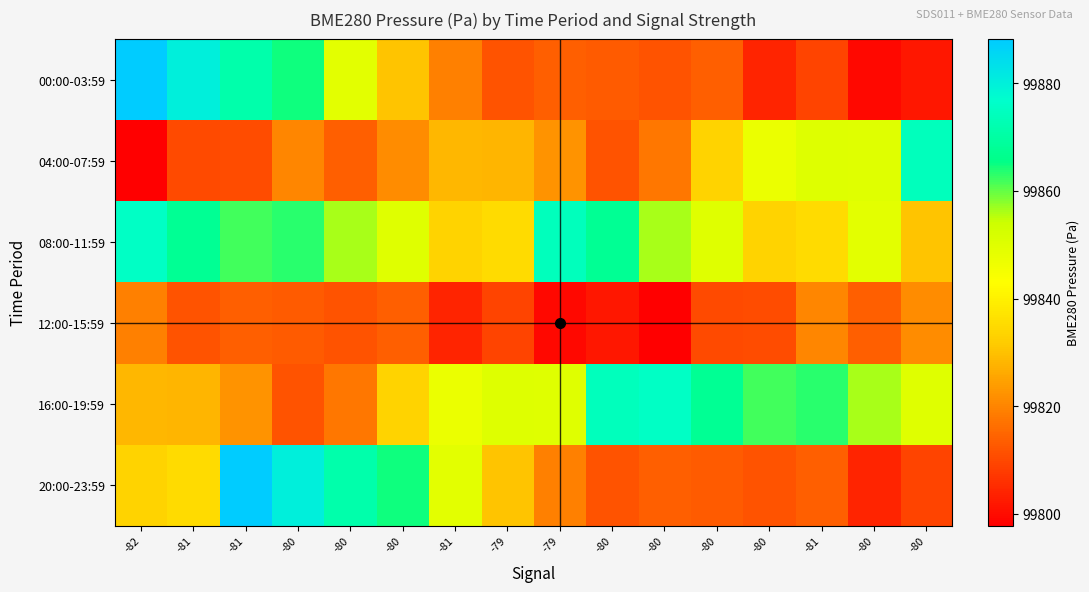

Which label corresponds to the largest value in the chart?

-82